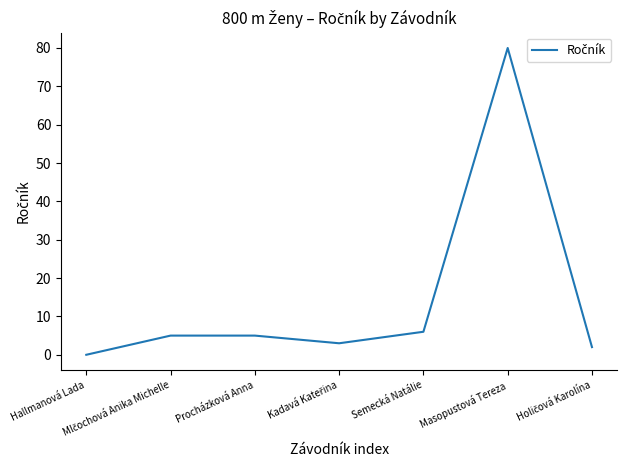

Reading left to right, what are all the values shown in this chart?

0	5	5	3	6	80	2